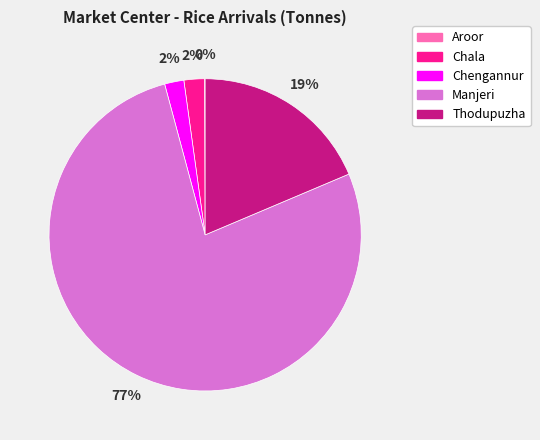

Which category has the biggest portion of the pie?

Manjeri